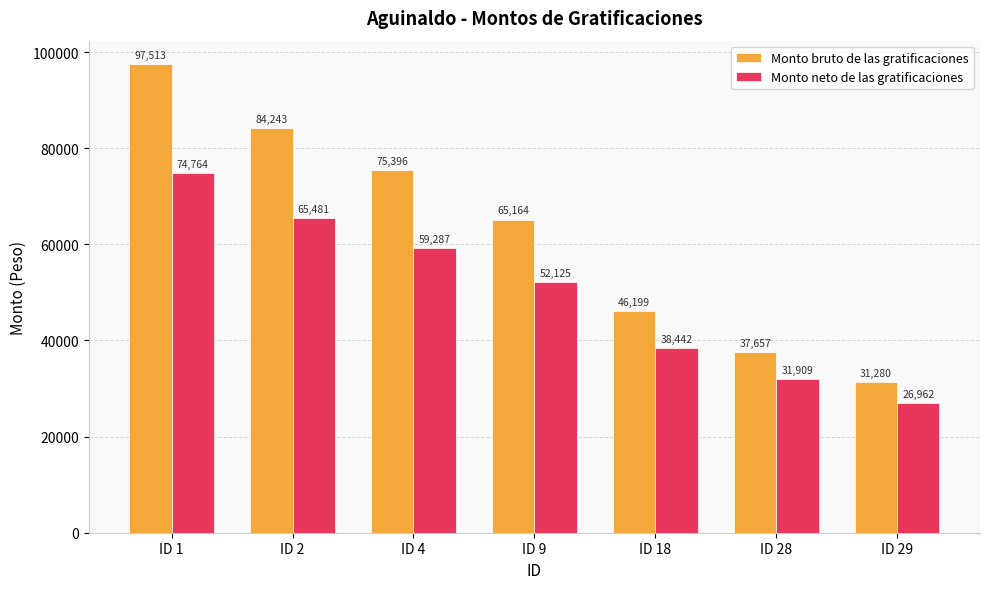

What is the difference between the maximum and second lowest values in the Monto bruto de las gratificaciones series?

59855.6